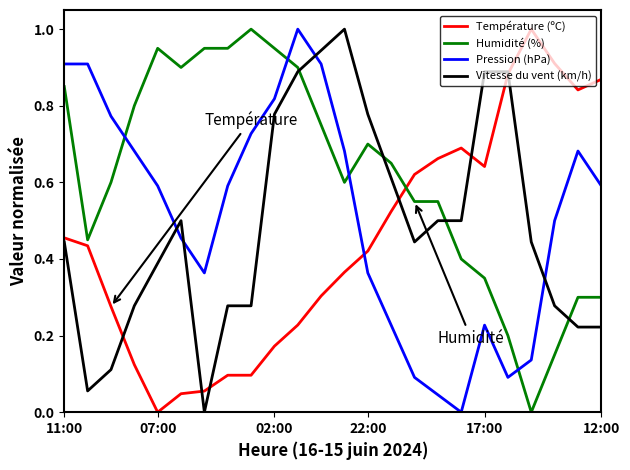

True or false: Vitesse du vent (km/h) and Pression (hPa) cross at least once.

True